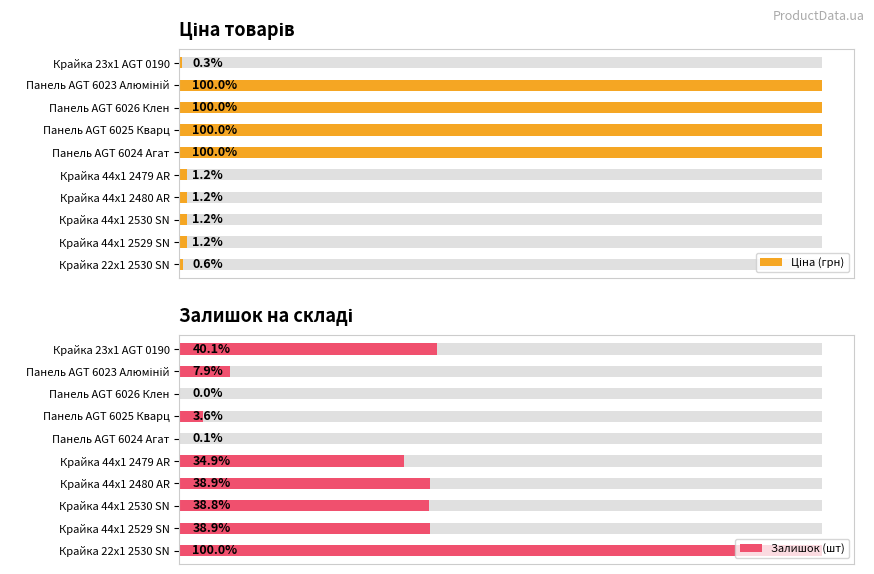

What is the maximum value for Ціна (грн)?

9416.9